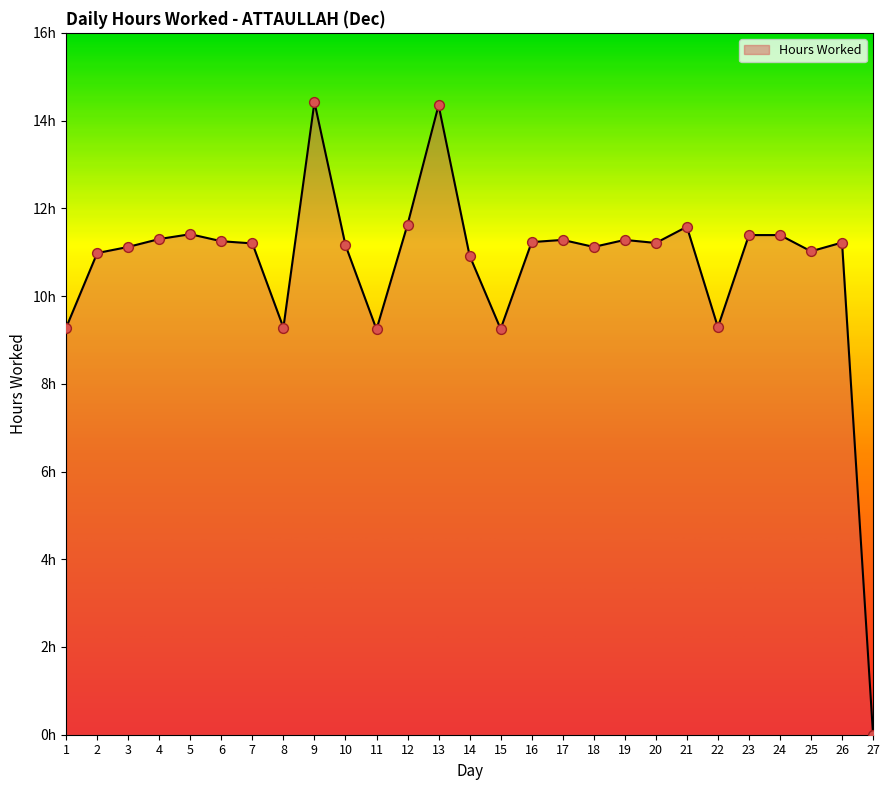

Does the chart have visible grid lines?

No